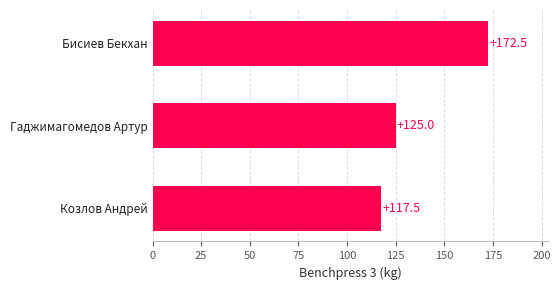

How many values are below 125?

1